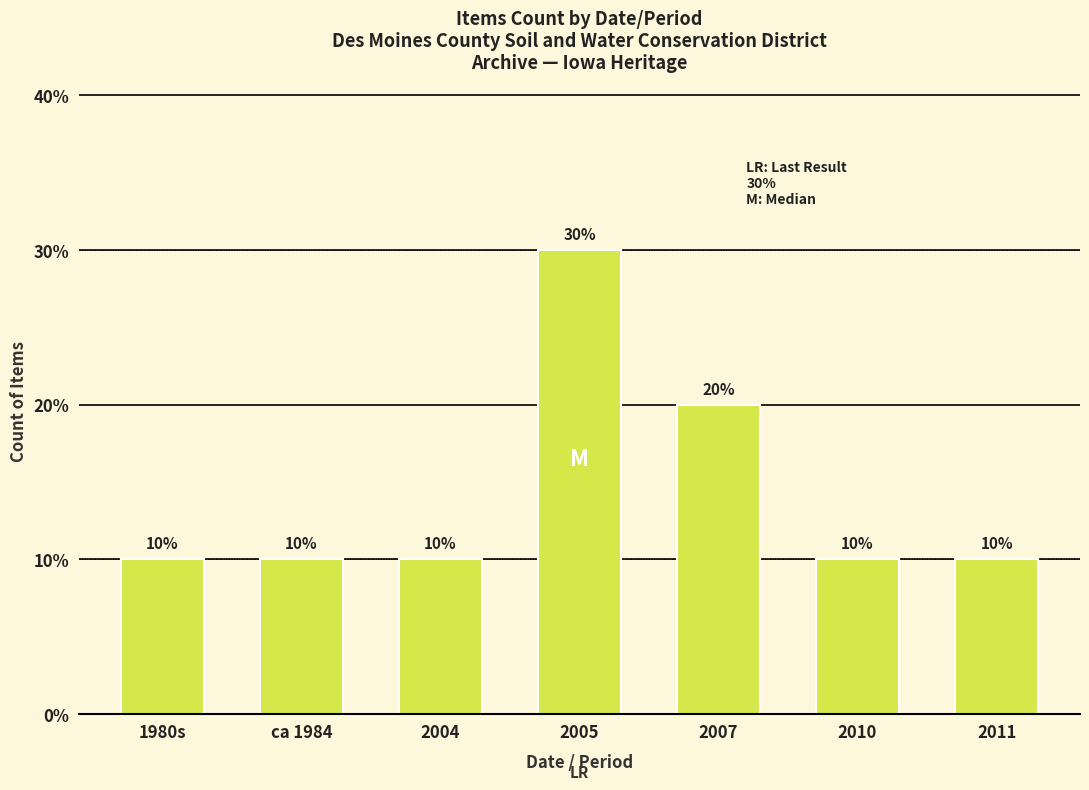

Reading right to left, transcribe all the data shown in this chart.

2011=10	2010=10	2007=20	2005=30	2004=10	ca 1984=10	1980s=10